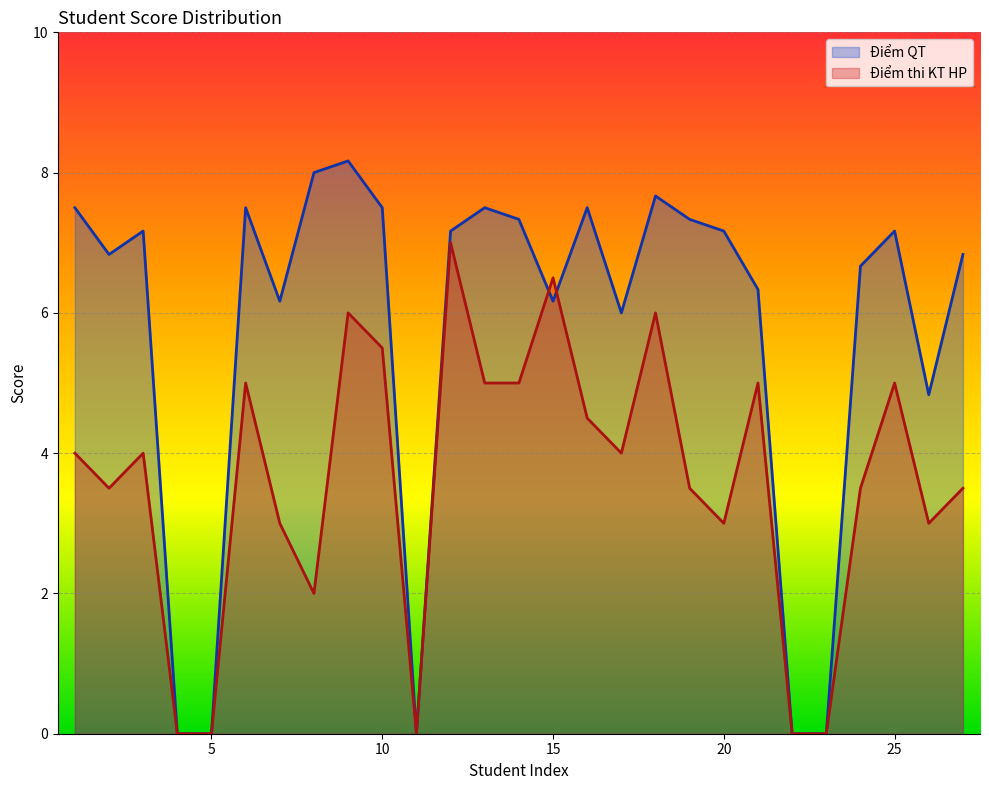

Reading left to right, list all the values displayed in this chart.

Điểm thi KT HP: 1=4.0	2=3.5	3=4.0	4=0.0	5=0.0	6=5.0	7=3.0	8=2.0	9=6.0	10=5.5	11=0.0	12=7.0	13=5.0	14=5.0	15=6.5	16=4.5	17=4.0	18=6.0	19=3.5	20=3.0	21=5.0	22=0.0	23=0.0	24=3.5	25=5.0	26=3.0	27=3.5
Điểm QT: 1=7.5	2=6.8	3=7.2	4=0.0	5=0.0	6=7.5	7=6.2	8=8.0	9=8.2	10=7.5	11=0.0	12=7.2	13=7.5	14=7.3	15=6.2	16=7.5	17=6.0	18=7.7	19=7.3	20=7.2	21=6.3	22=0.0	23=0.0	24=6.7	25=7.2	26=4.8	27=6.8